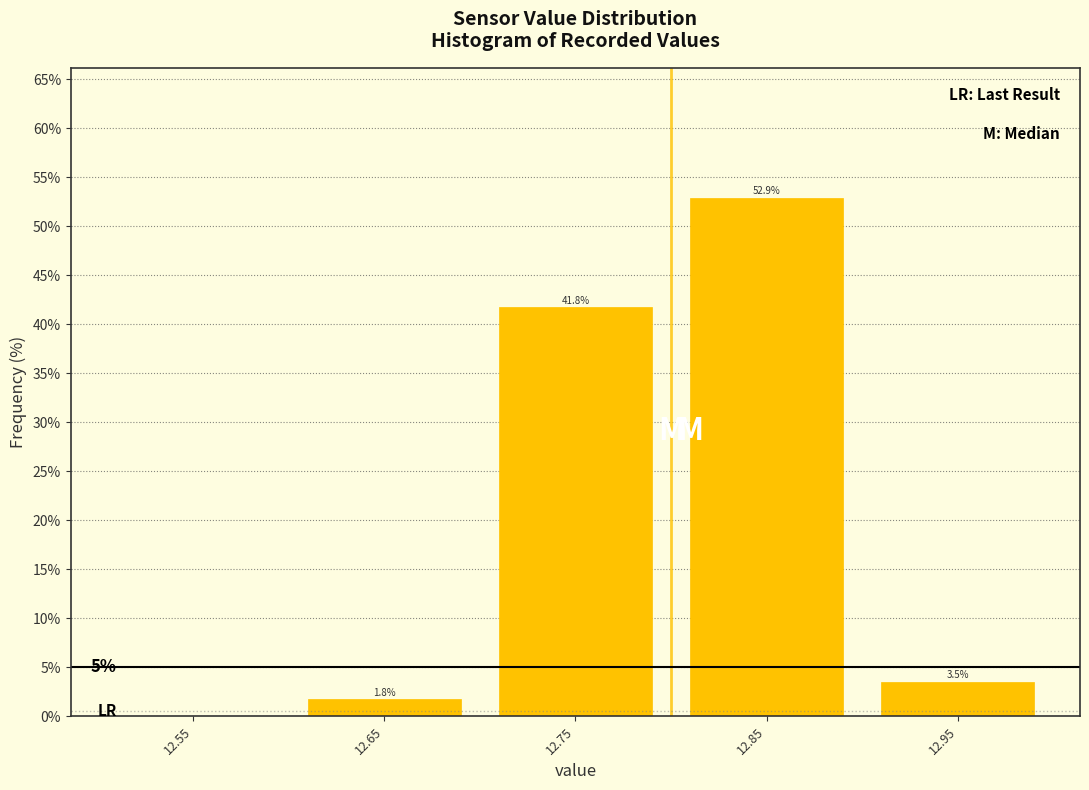

Which range on the x-axis has the tallest bar?

12.8 to 12.9